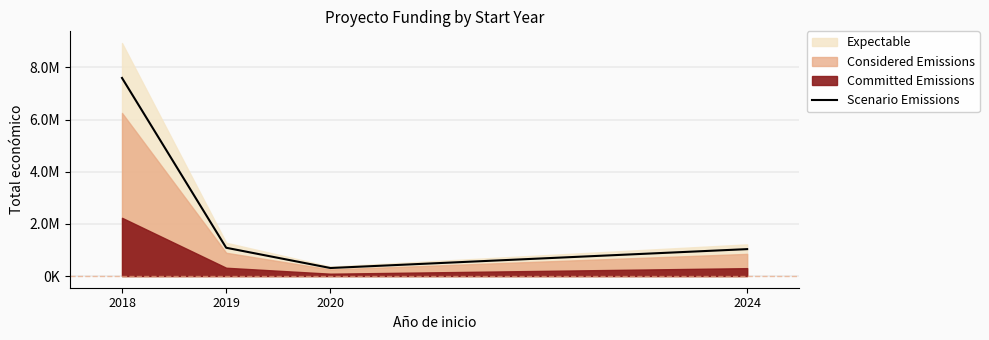

List the labels in order of value, largest first.

2018, 2019, 2024, 2020